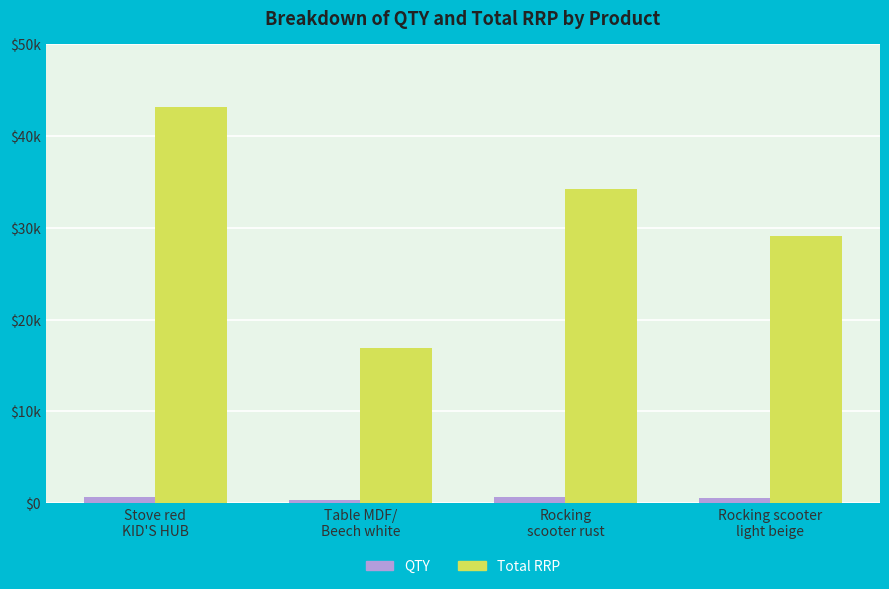

What is the total value across all series at Table MDF/
Beech white?

17238.0